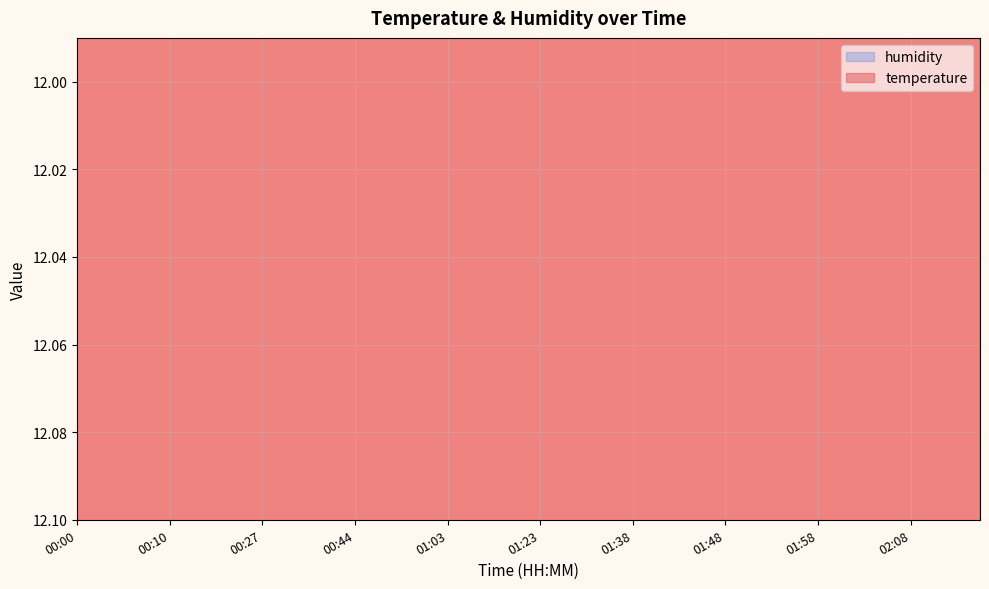

How many categories are shown in the chart?

40